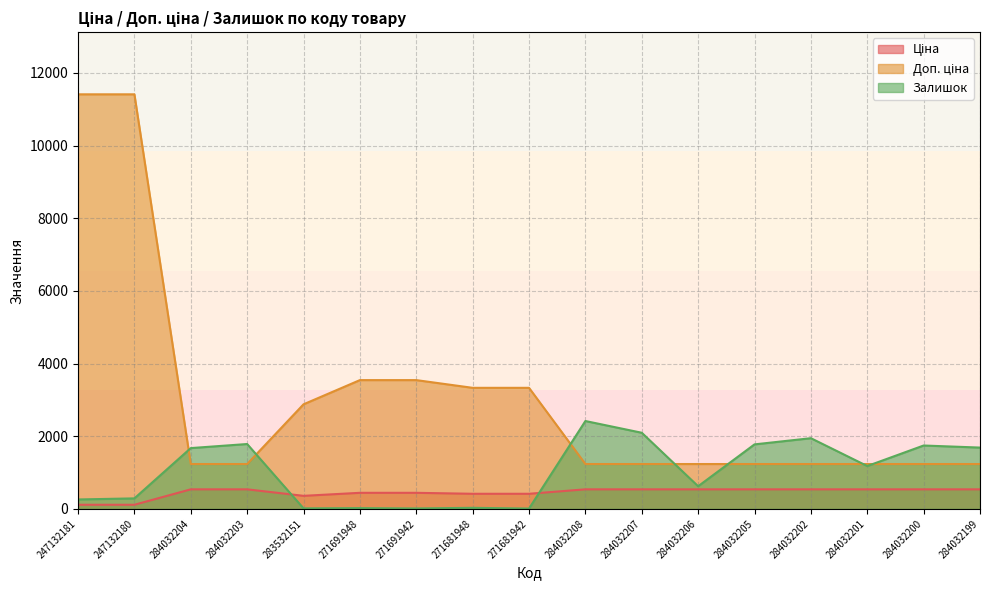

What is the sum of all Залишок values?

17574.0